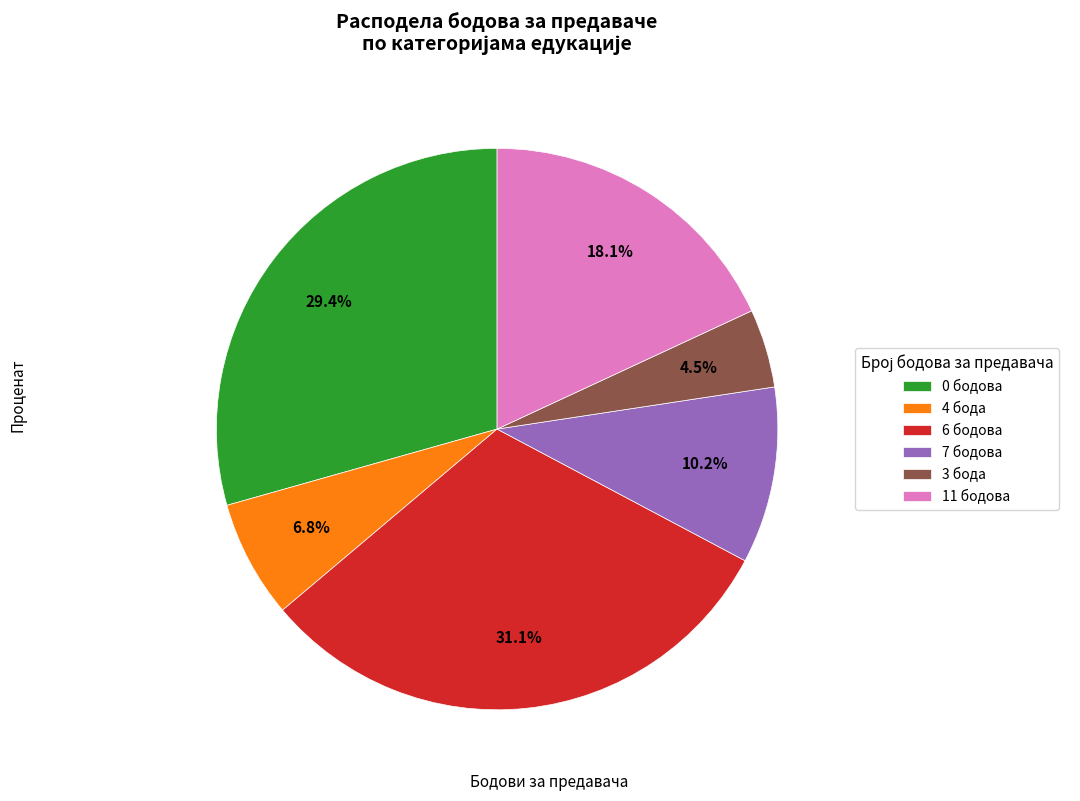

Combined, what portion of the pie is 11 бодова and 6 бодова?

49.2%